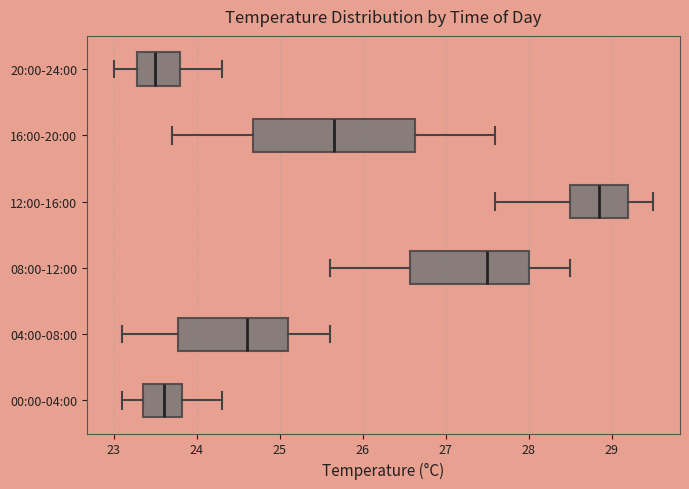

Which box is the widest, from its left edge to its right edge?

16:00-20:00